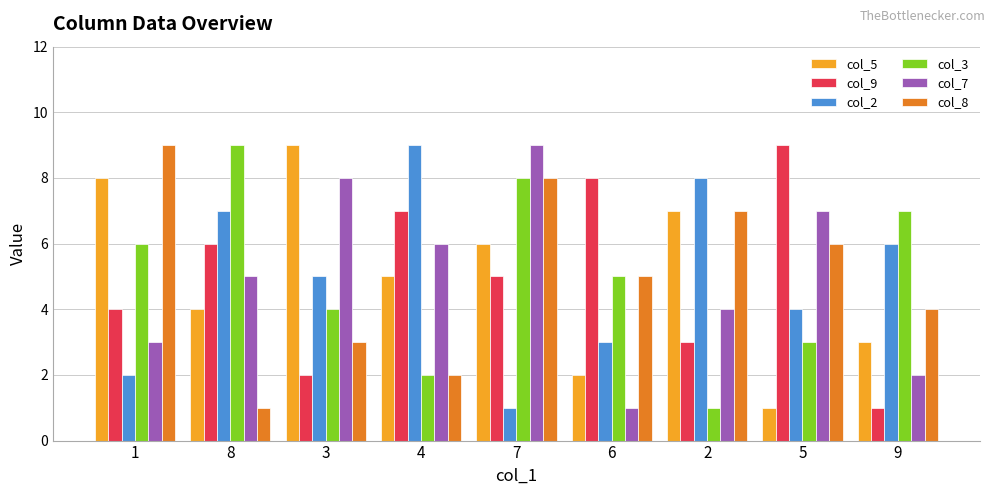

What is the difference between the maximum and minimum values in the col_7 series?

8